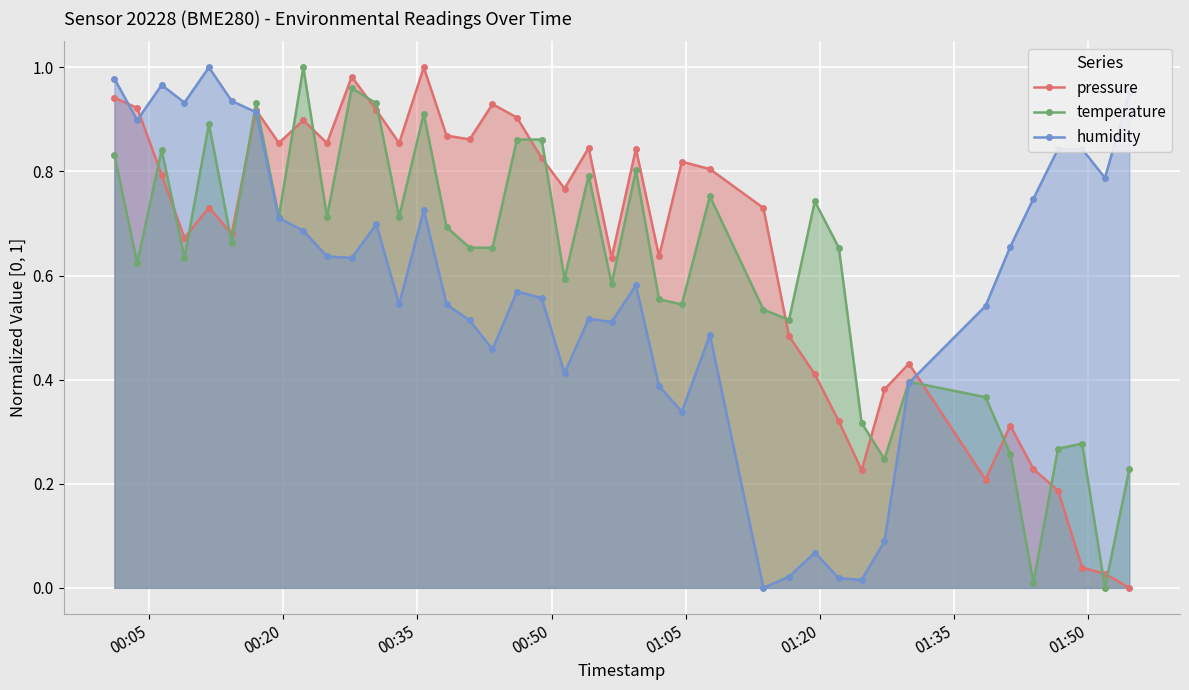

List the series in order of their overall mean, lowest first.

humidity, temperature, pressure